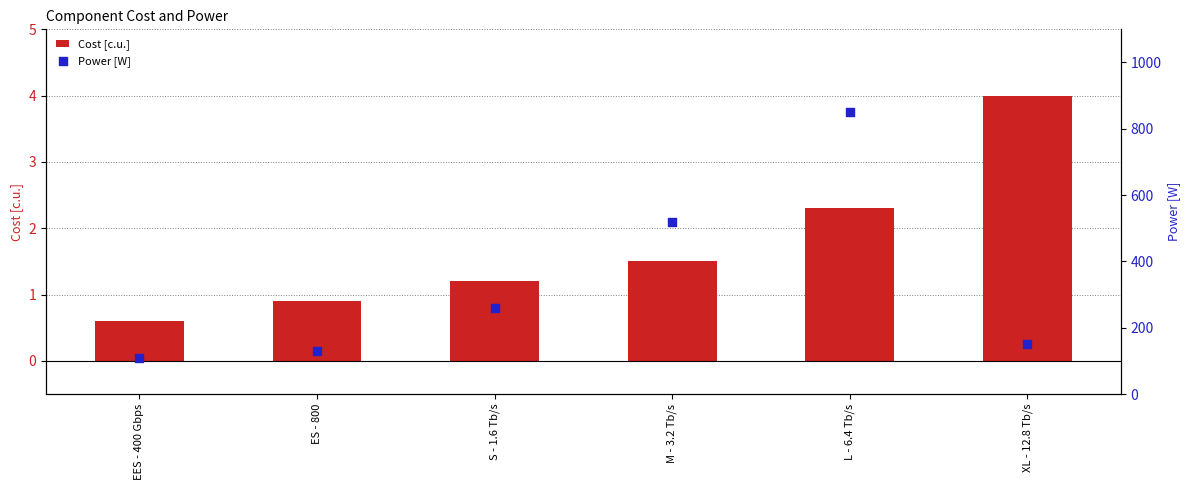

At which category is the sum across all series the highest?

L - 6.4 Tb/s